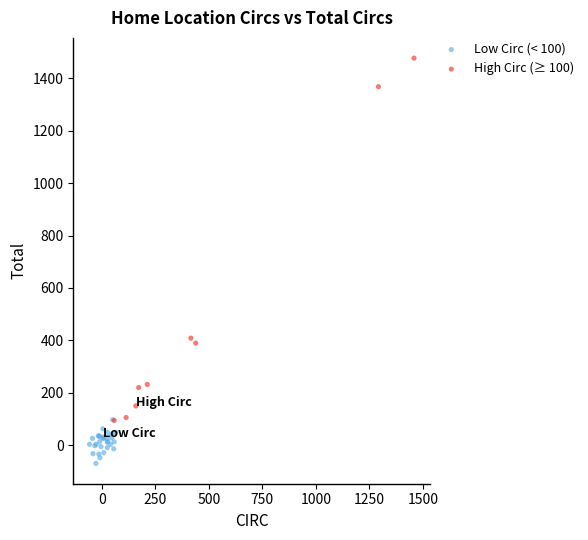

Which series contains the highest Y value?

High Circ (≥ 100)